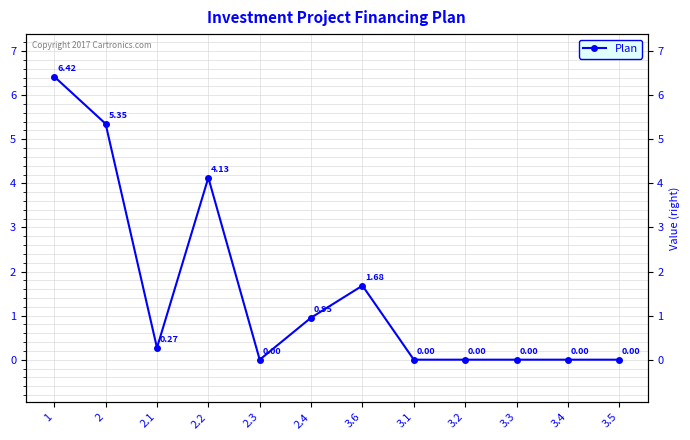

Rank the categories by value from lowest to highest.

2.3, 3.1, 3.2, 3.3, 3.4, 3.5, 2.1, 2.4, 3.6, 2.2, 2, 1